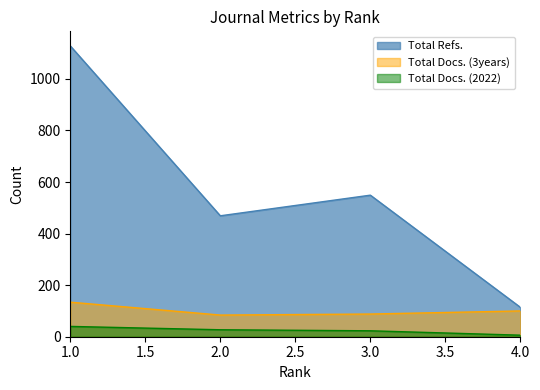

Reading left to right, list all the values displayed in this chart.

Total Docs. (2022): 40	27	23	6
Total Docs. (3years): 134	84	88	100
Total Refs.: 1128	469	549	114